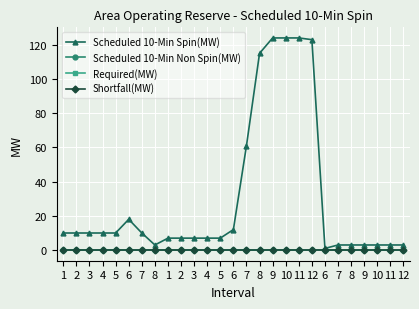

What is the total value across all series at 1?

10